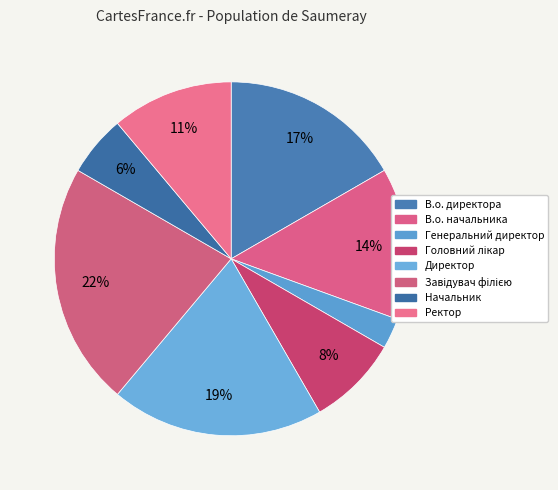

How many slices are in this pie chart?

8